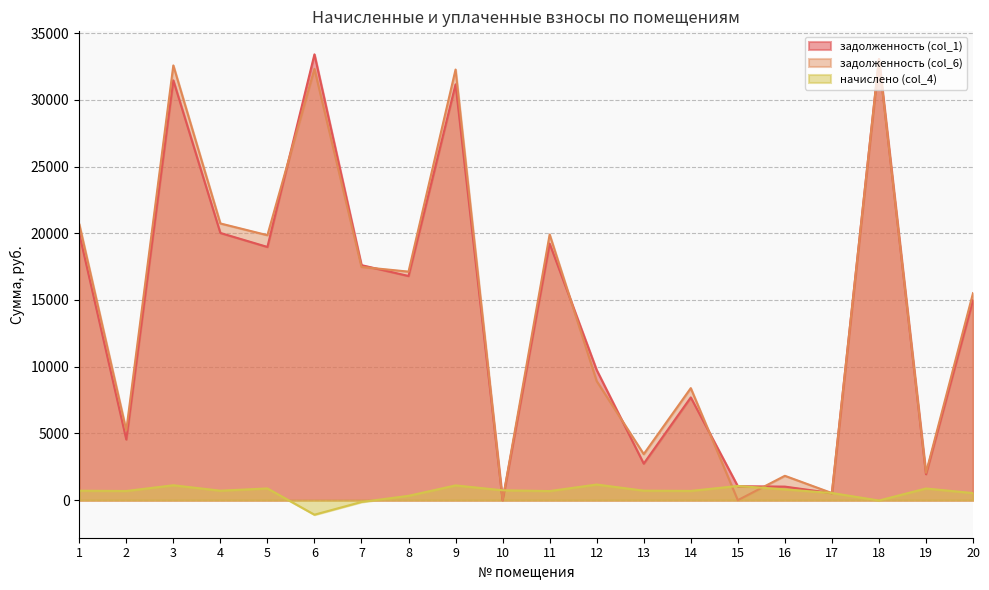

Rank the categories by задолженность (col_1) value from lowest to highest.

10, 17, 16, 15, 19, 13, 2, 14, 12, 20, 8, 7, 5, 11, 1, 4, 9, 3, 18, 6